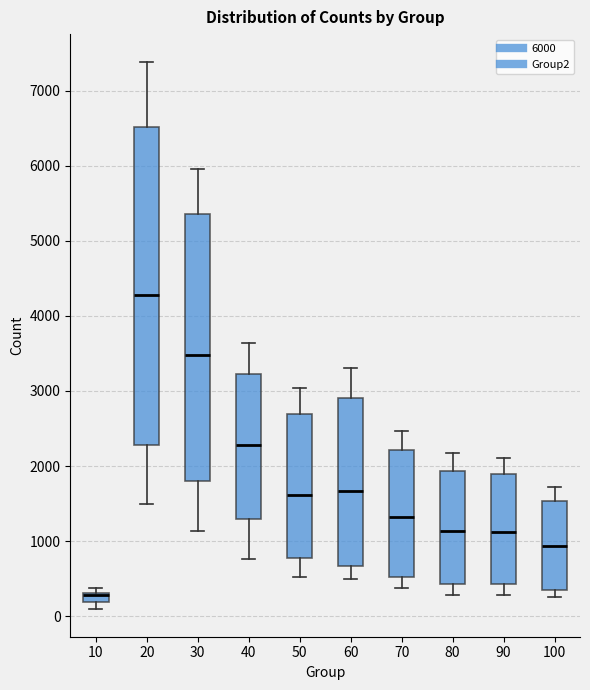

Where is the upper edge of the box at x = 10 on the y-axis? The values are not printed on the chart, so give them approximately, as read against the axis.

300